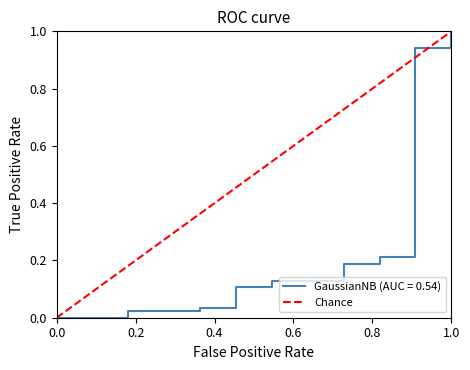

What is the highest value of the GaussianNB (AUC = 0.54) series?

1.0